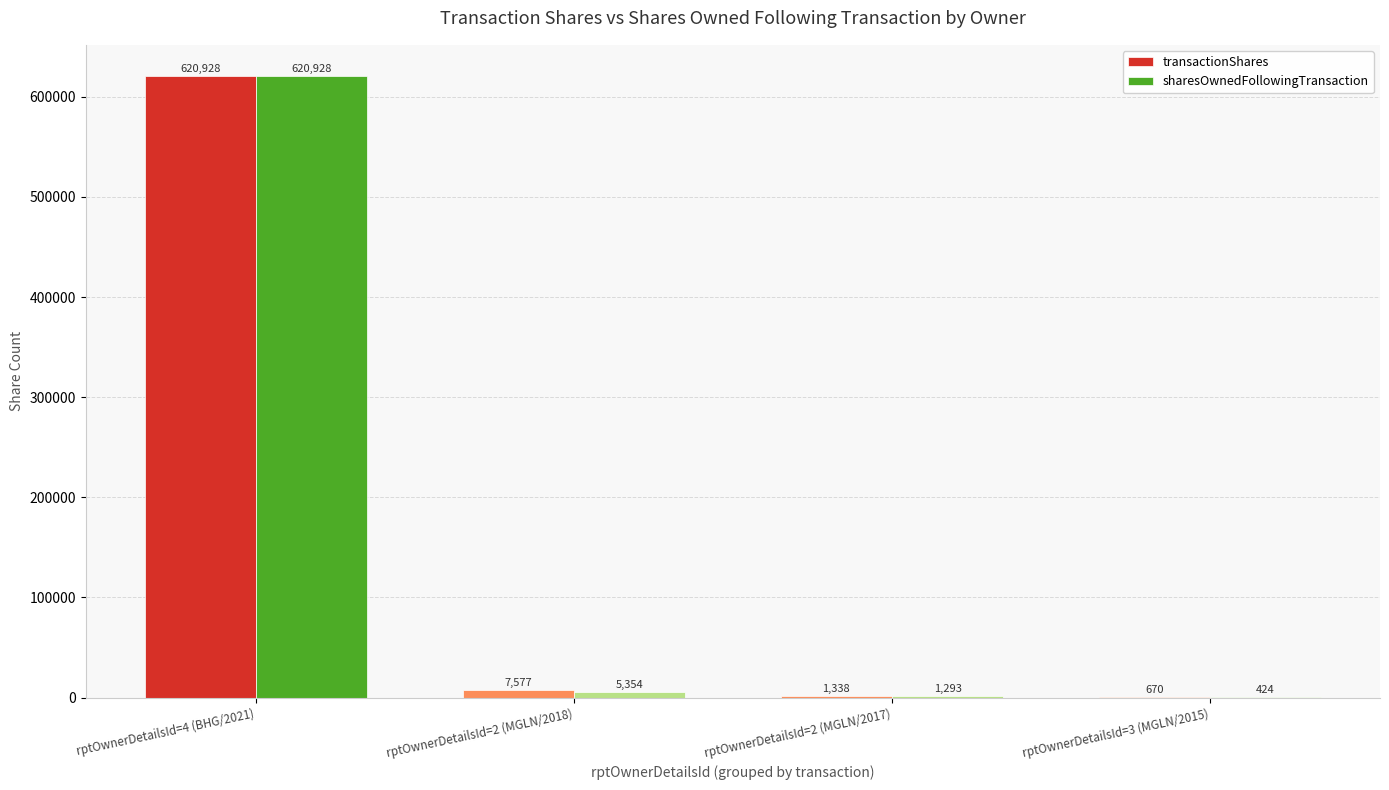

What is the average value of the transactionShares series?

157628